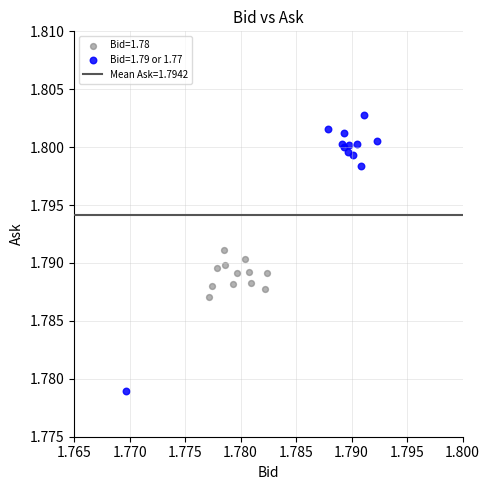

Which series reaches the minimum Y coordinate?

Bid=1.79 or 1.77